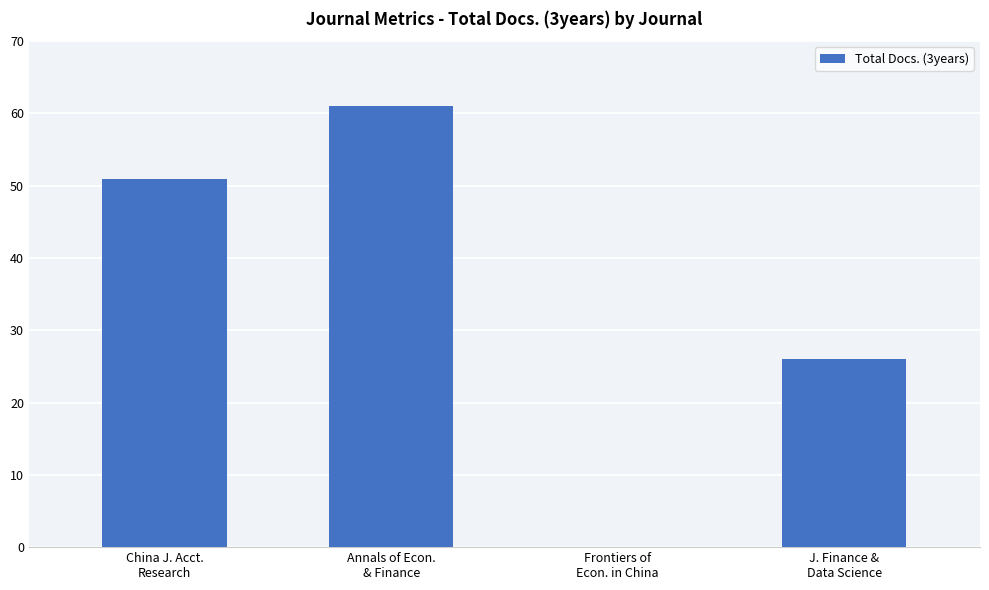

The value at China J. Acct.
Research is 51. True or false?

True